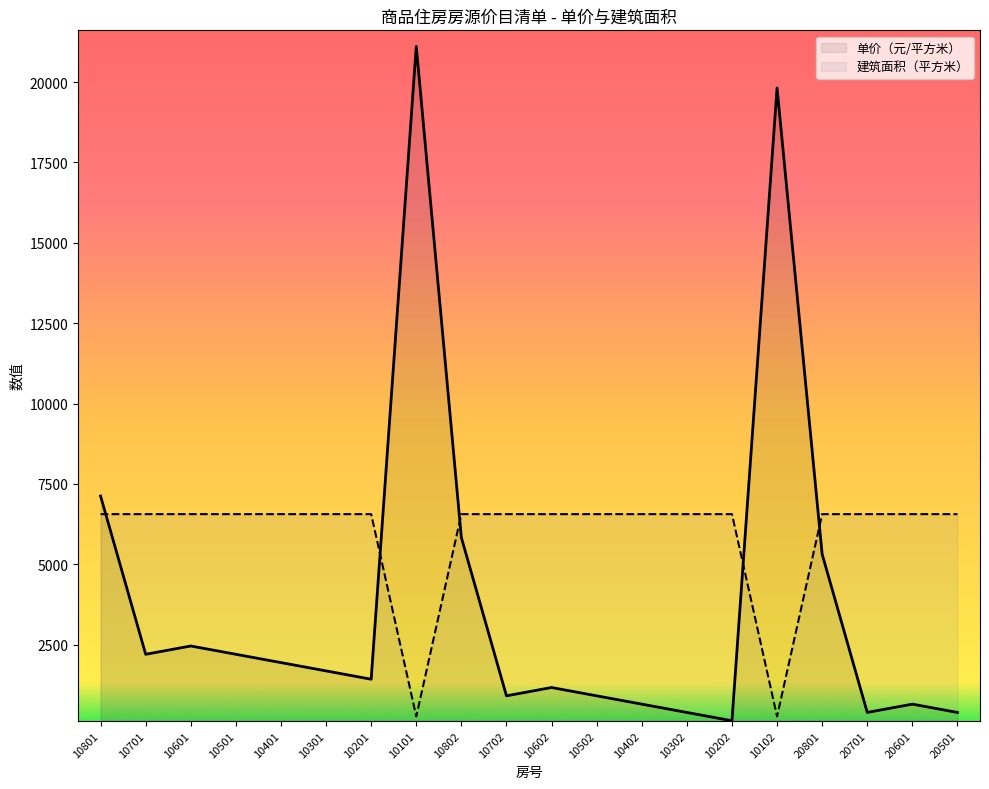

Between which two adjacent categories do 单价（元/平方米） and 建筑面积（平方米） first intersect?

10801 and 10701